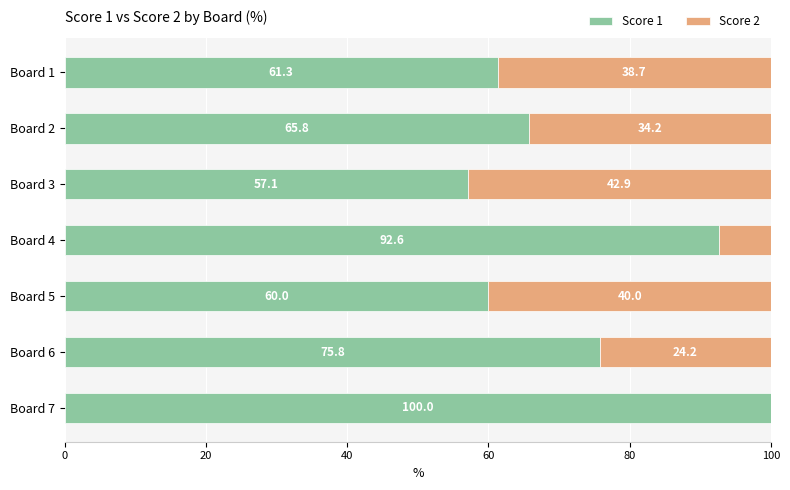

What is the total value across all series at Board 6?

100.0